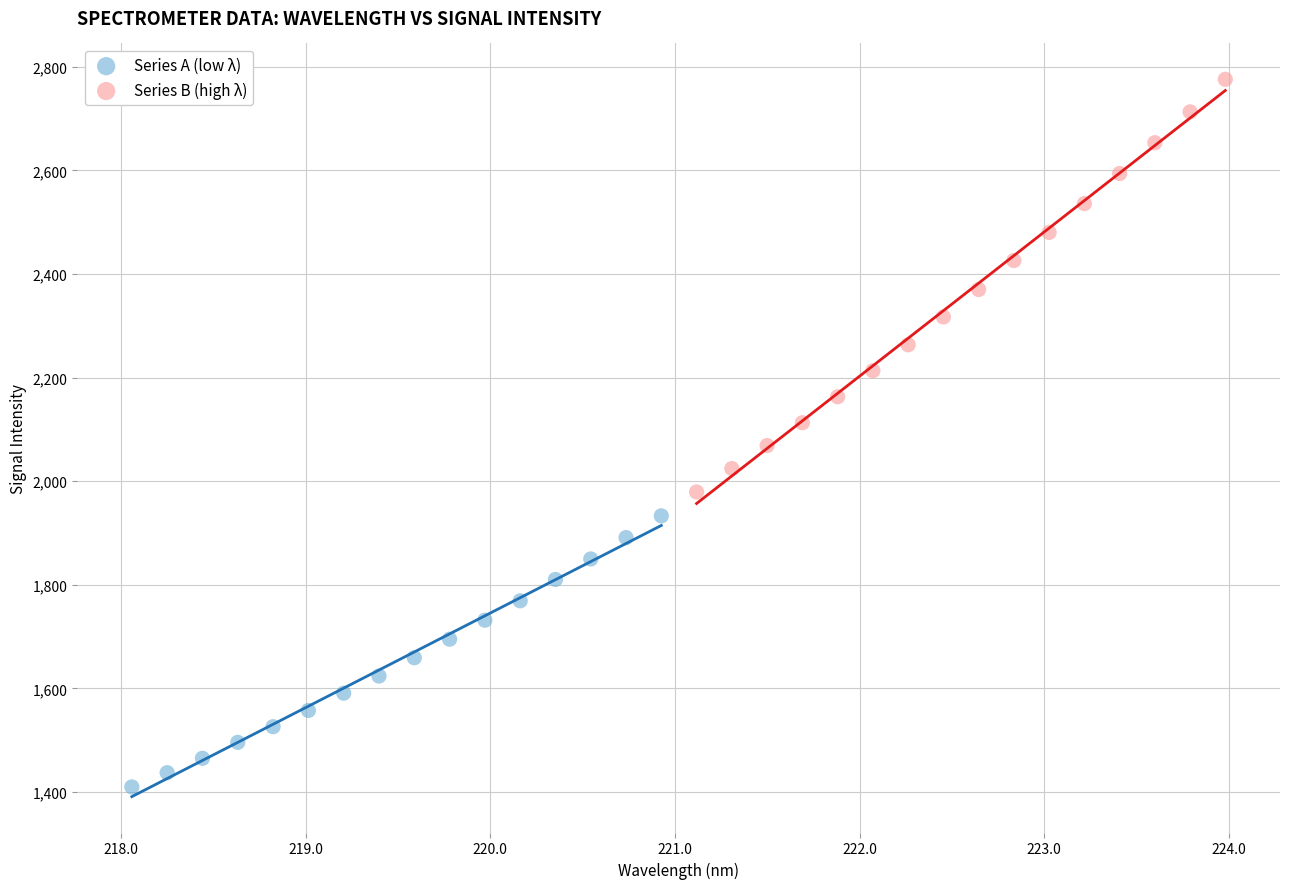

Which series has the widest spread of Y values?

Series B (high λ)